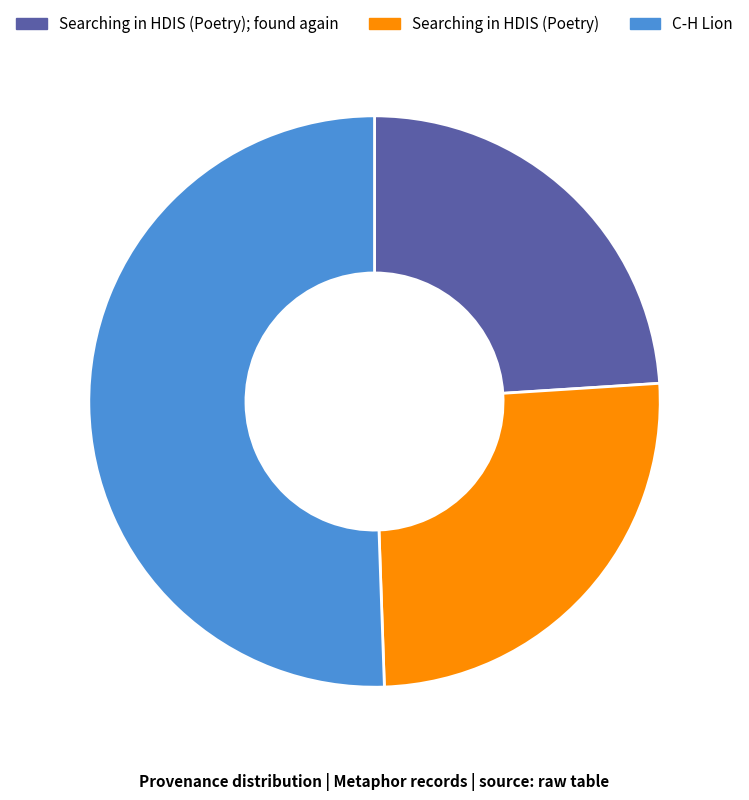

How many slices are in this pie chart?

3